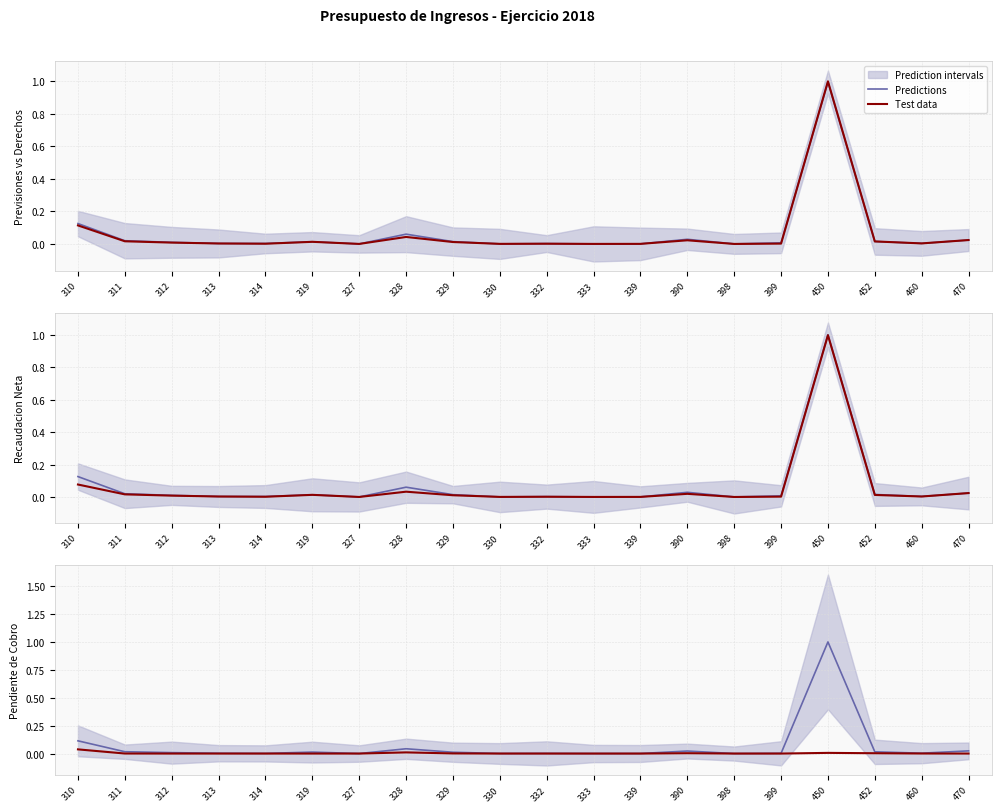

Which category has the highest value in the Predictions series?

450